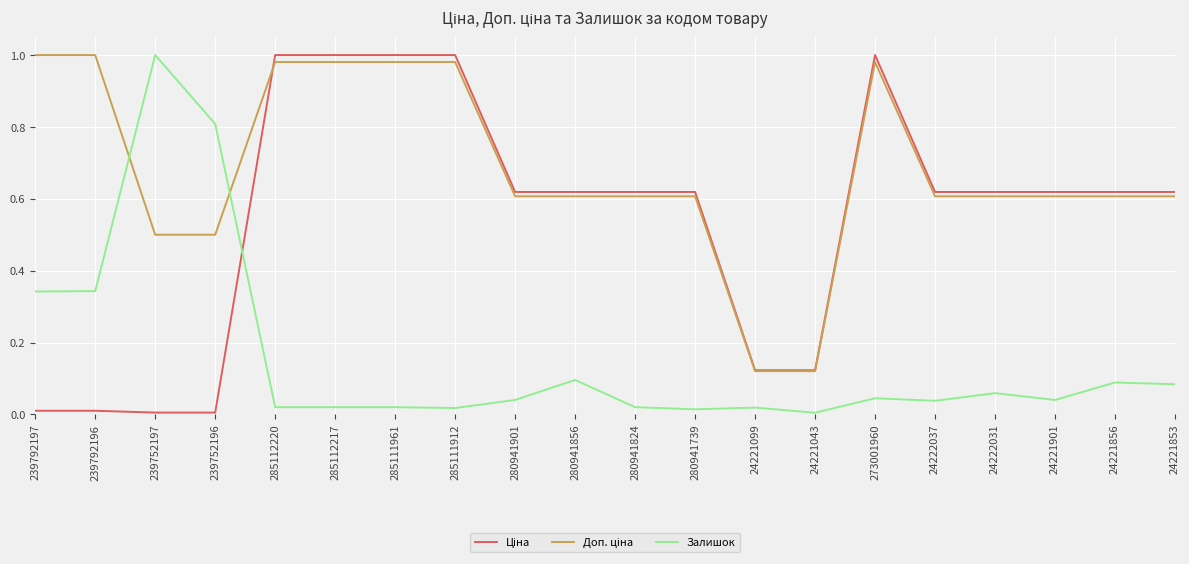

What position from the left is 24221853?

20